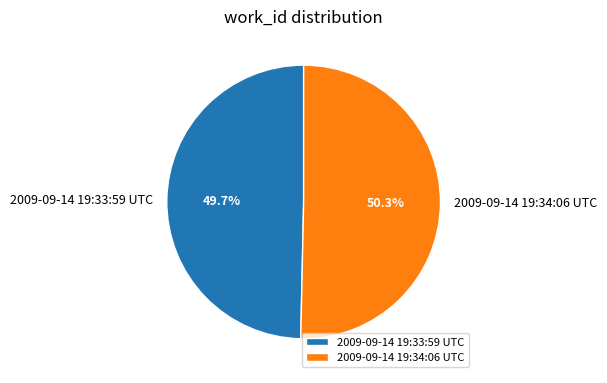

True or false: 2009-09-14 19:34:06 UTC accounts for 56% of the total.

False